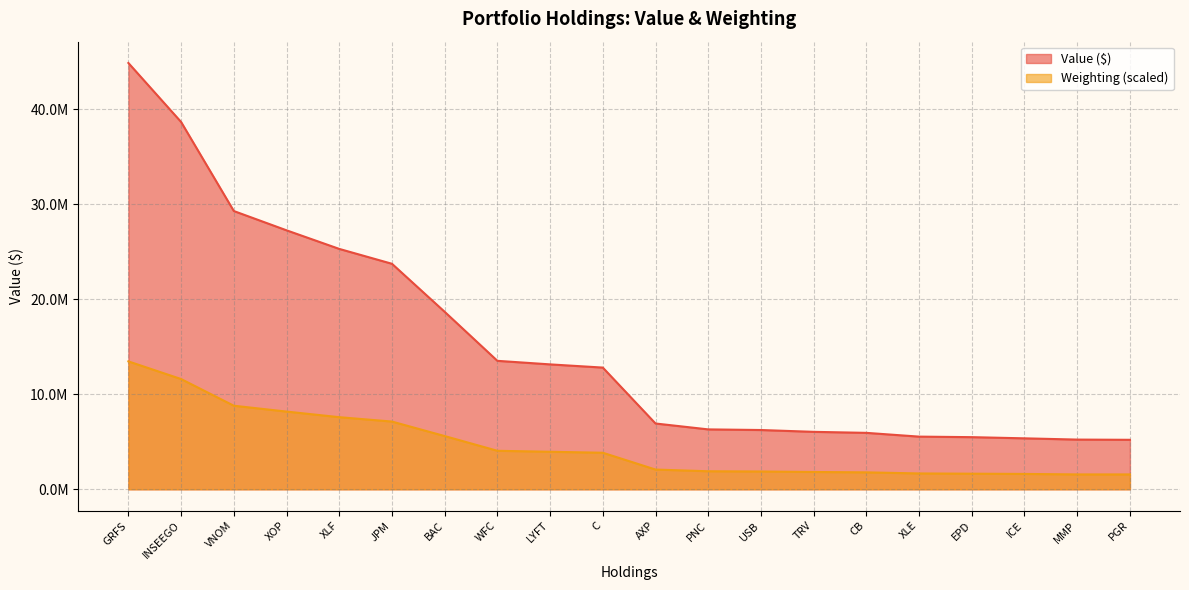

Where is Weighting nearest to the value 7510343?

XLF